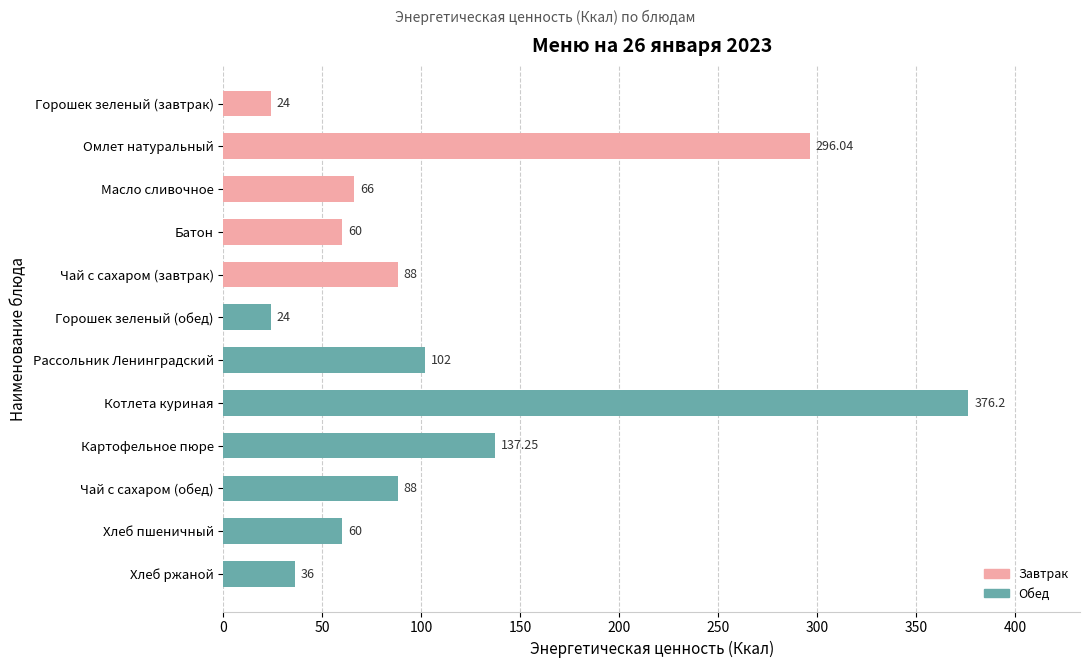

What is the greatest value displayed?

376.2